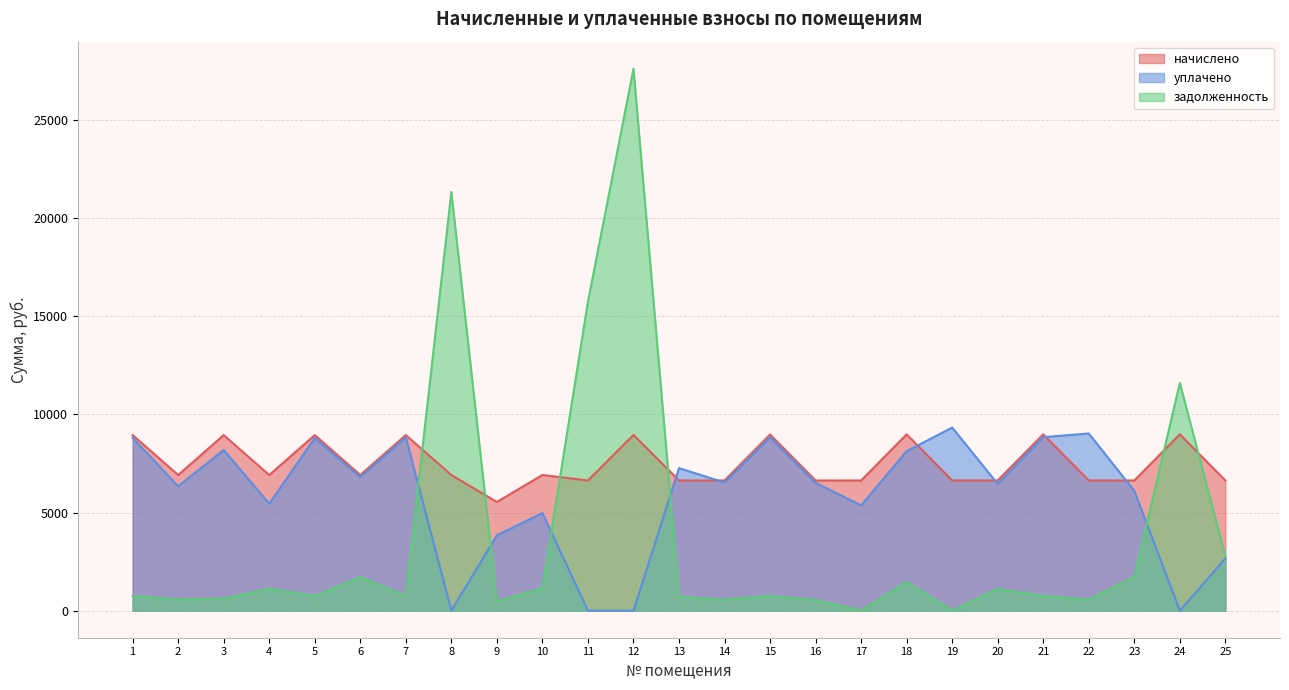

At which category is the sum across all series the highest?

12